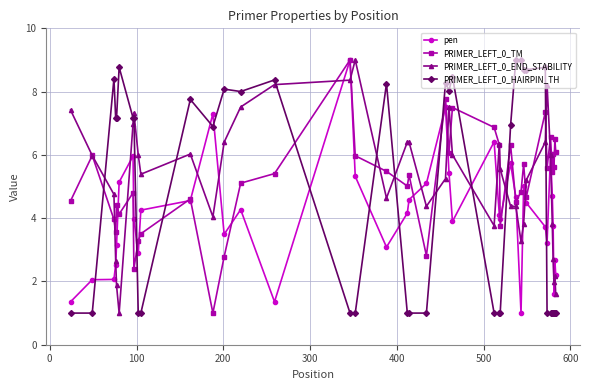

True or false: PRIMER_LEFT_0_HAIRPIN_TH has more than 1 interior local peaks.

True